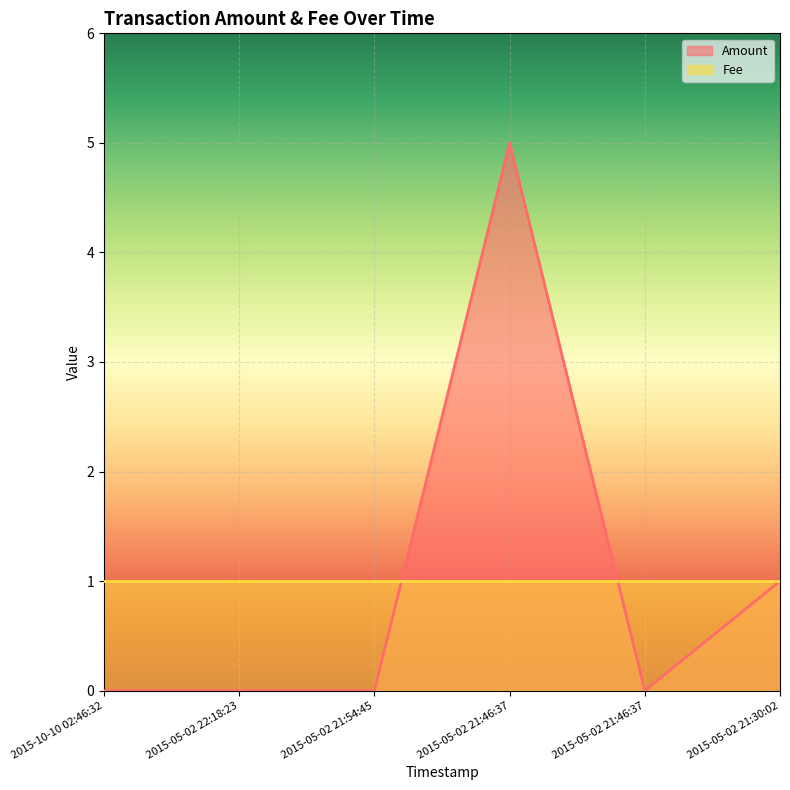

Where is the first local maximum?

2015-05-02 21:46:37